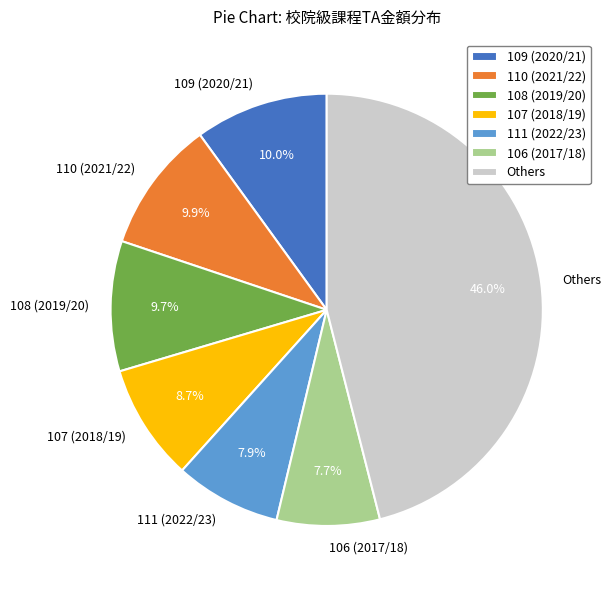

Does 110 (2021/22) represent more than half of the total?

No